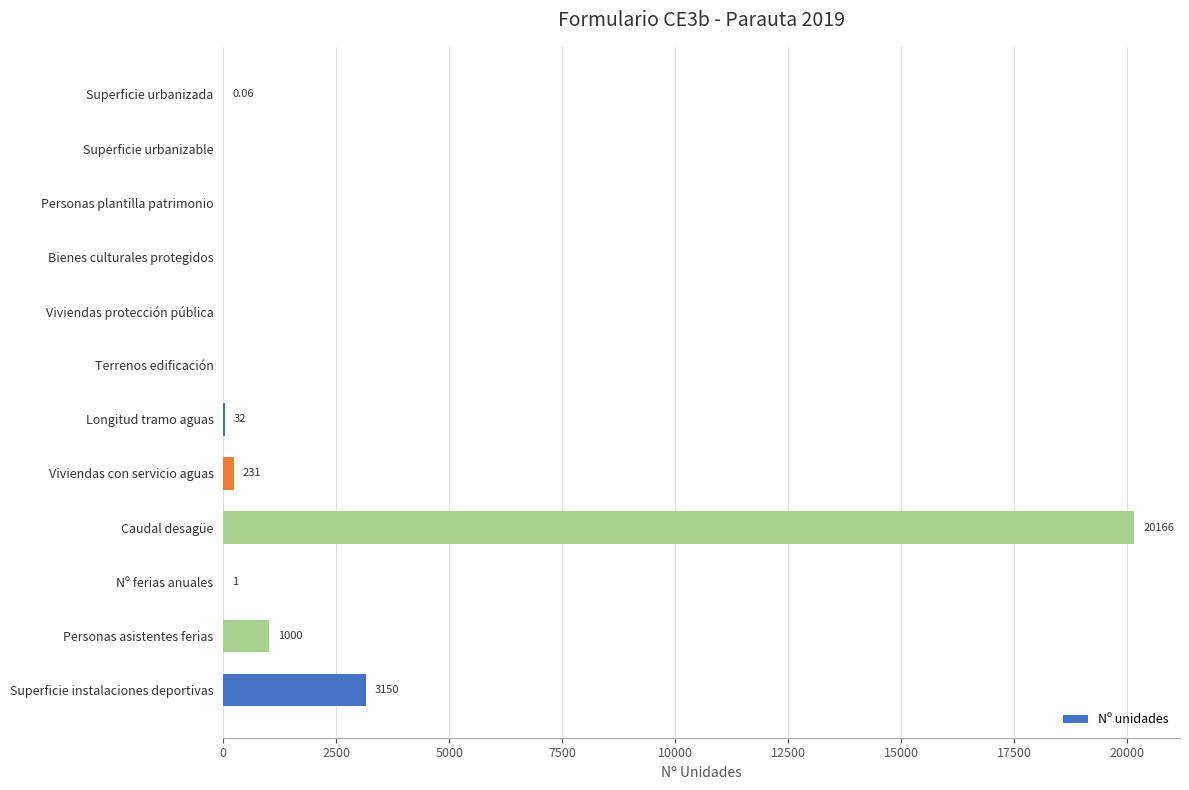

Count the number of data series in this chart.

1